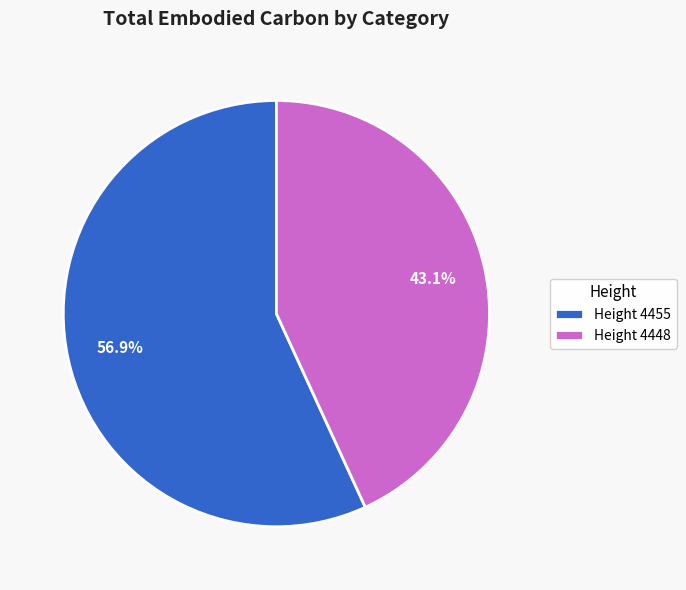

Is the sum of Height 4448 and Height 4455 greater than half?

Yes